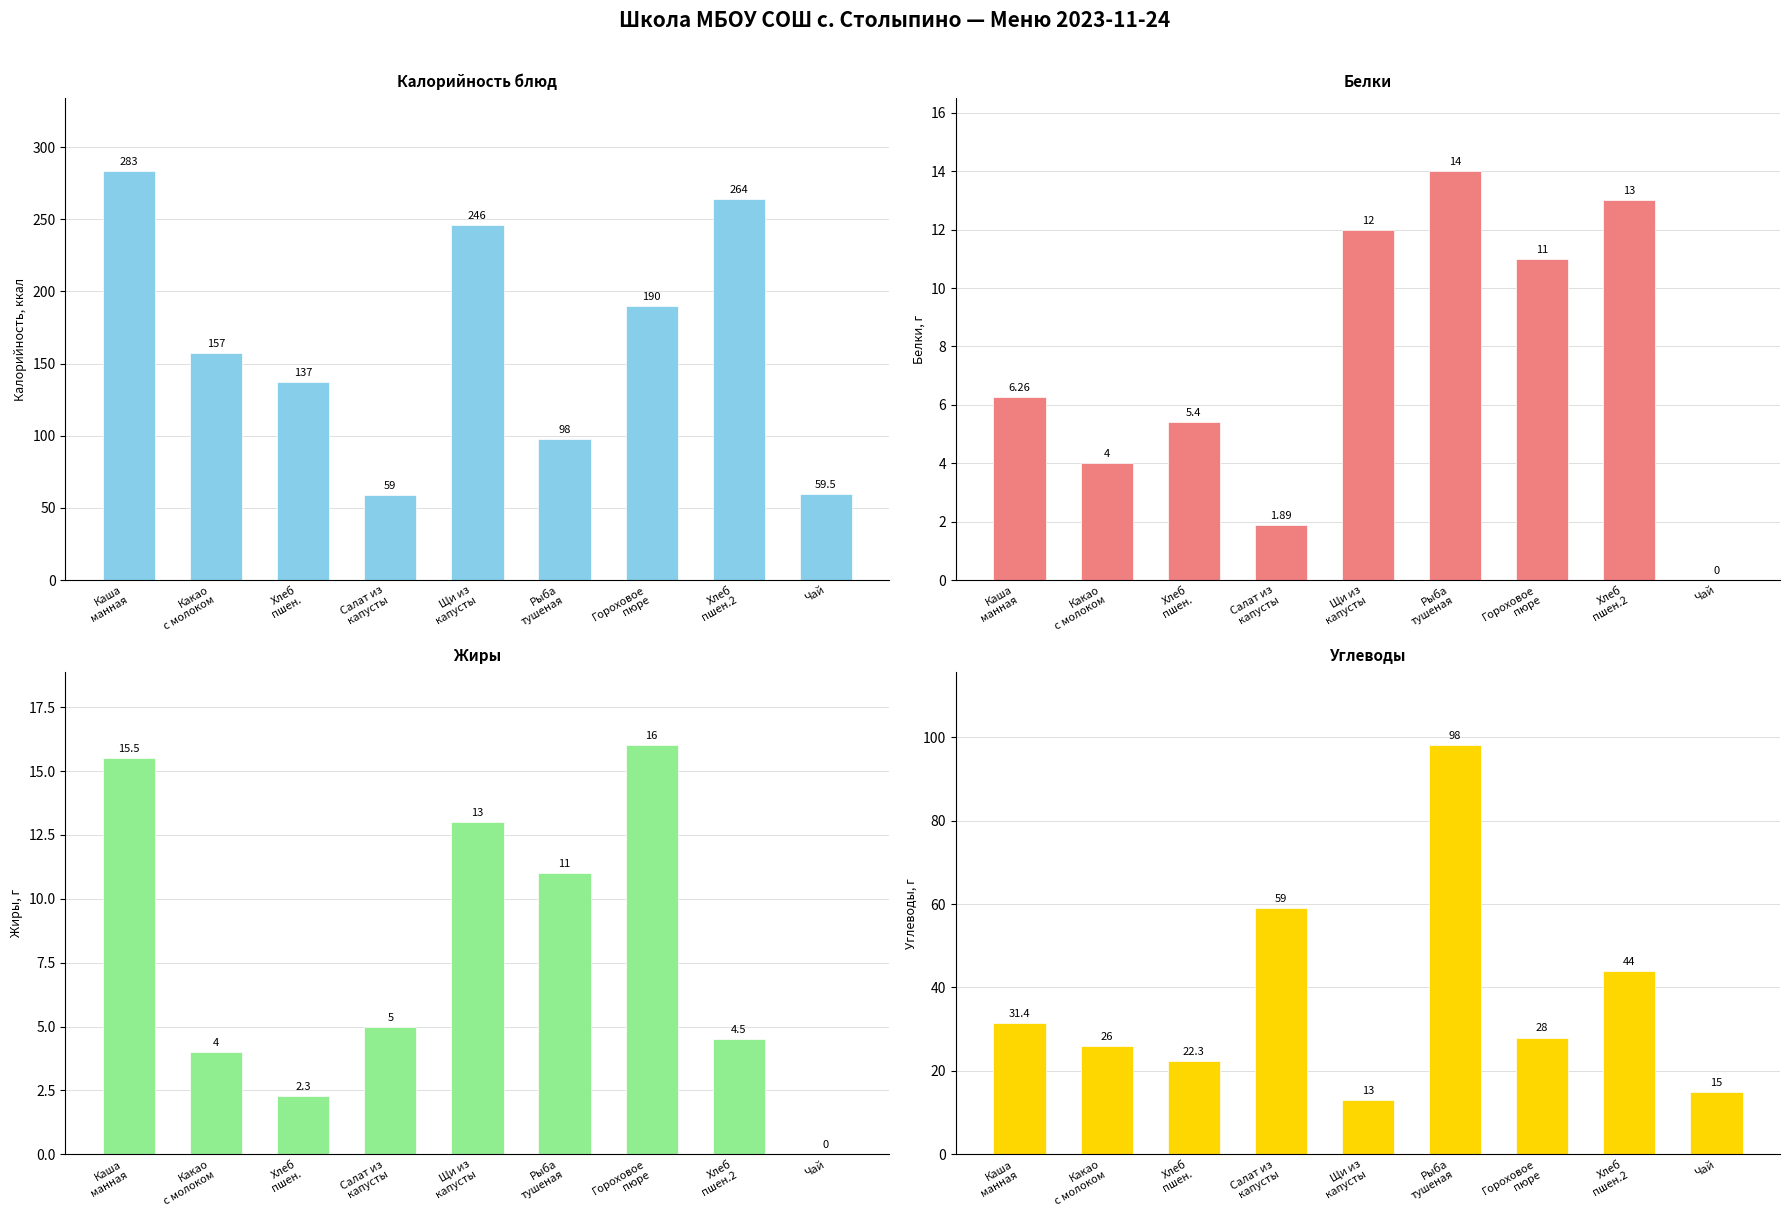

What is the label of the 5th bar from the right?

Щи из
капусты